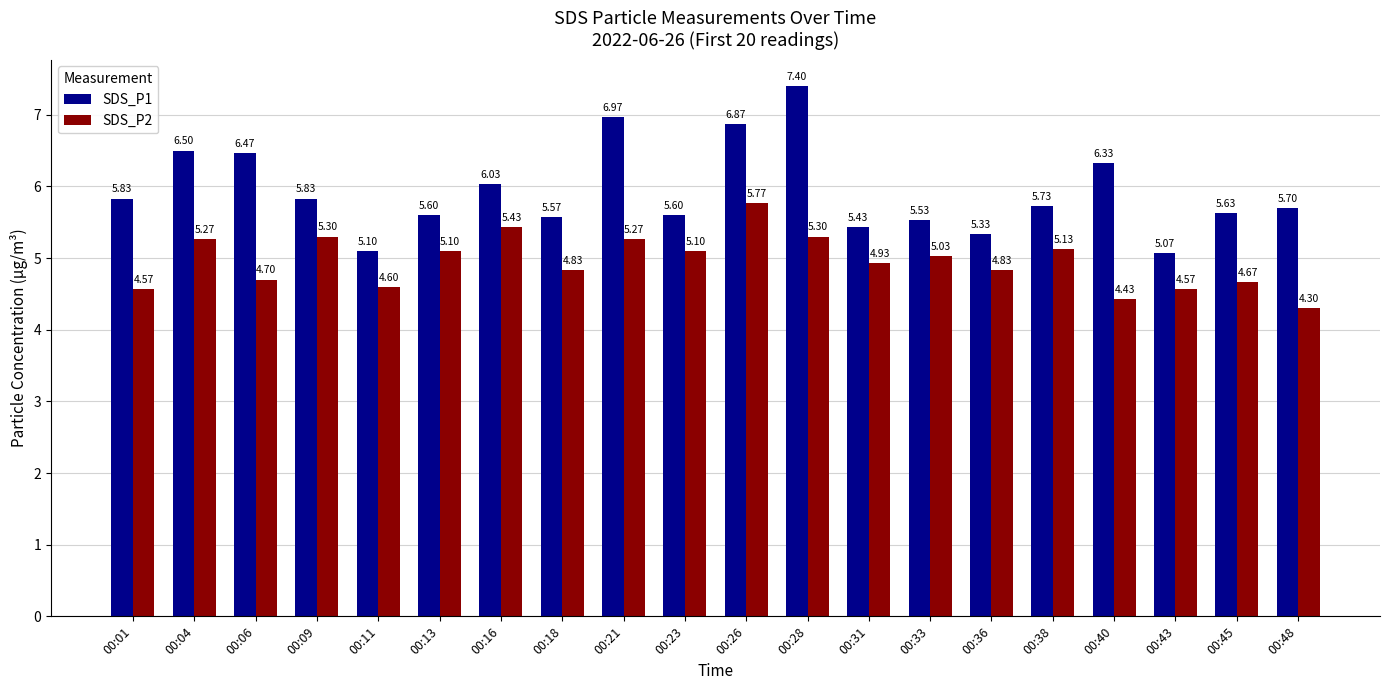

At which category is the sum across all series the highest?

00:28